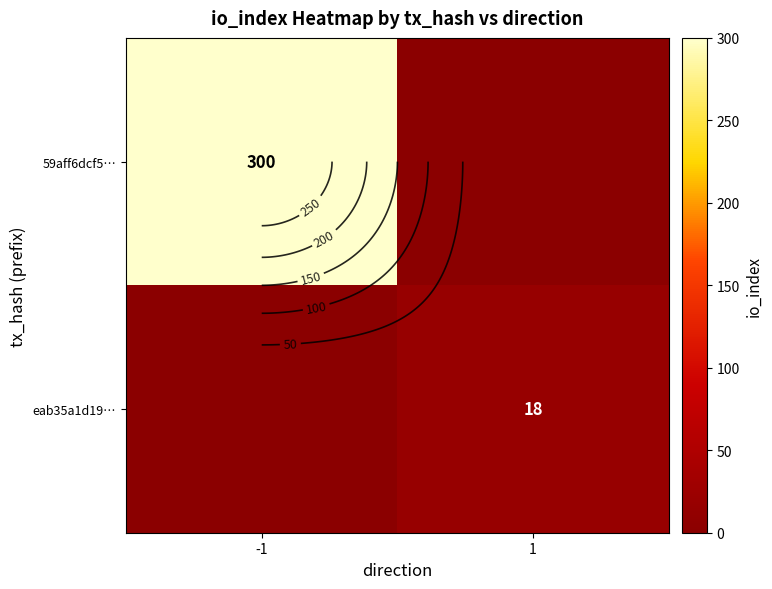

Which series changed the most between -1 and 1?

59aff6dcf5…